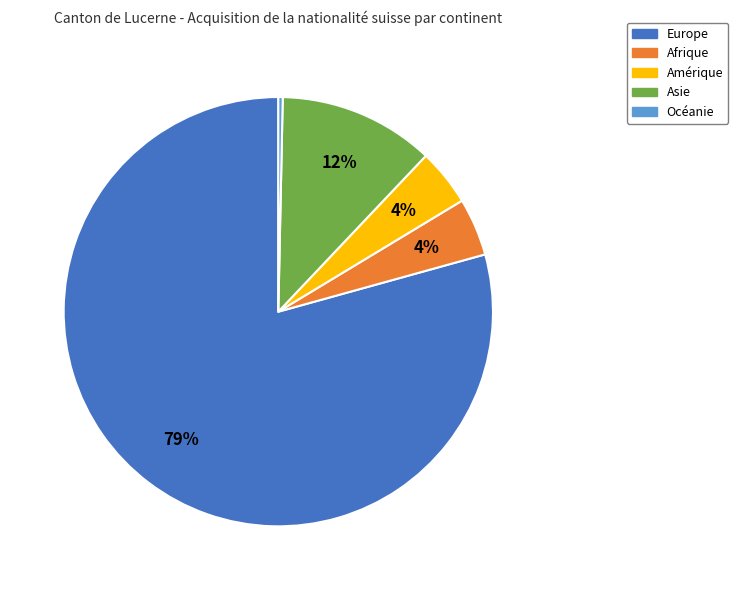

Does any single category account for the majority?

Yes